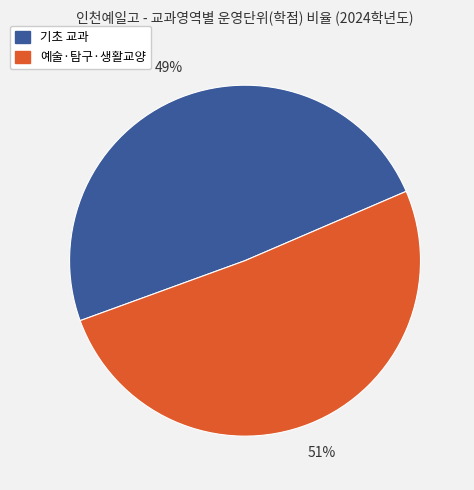

True or false: 예술·탐구·생활교양 accounts for 51% of the total.

True